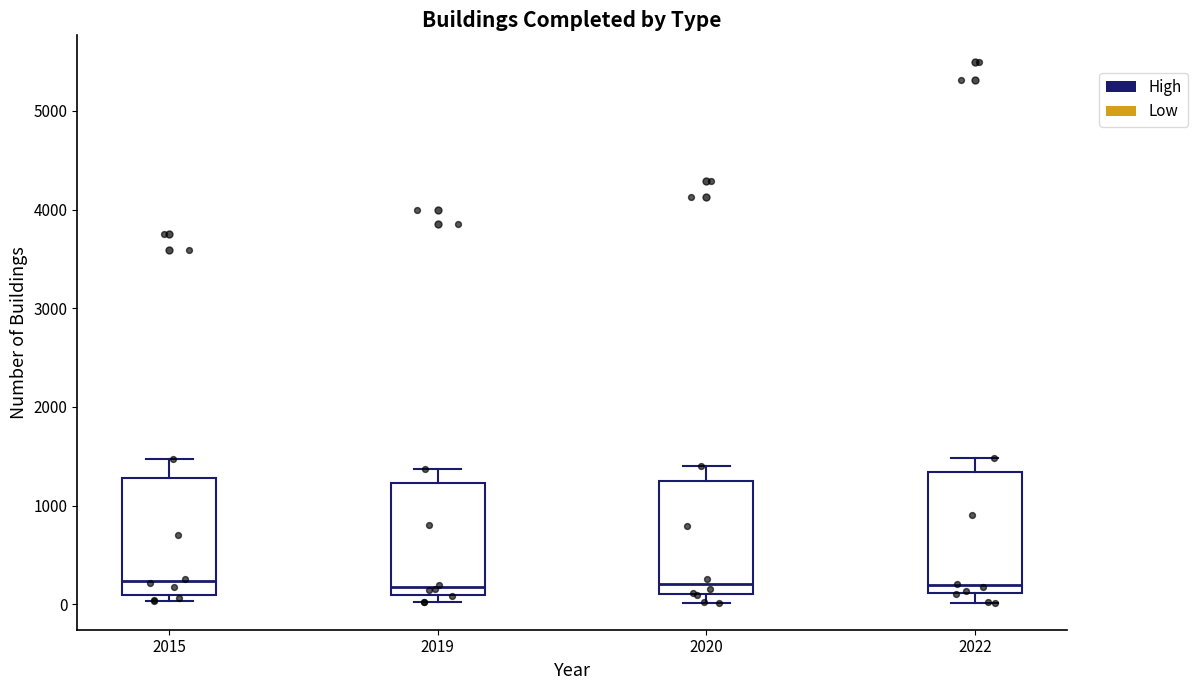

Reading left to right, read every box against the y-axis: the position of its median line, the range the box covers, and the ends of its whiskers. The values are not printed on the chart, so give them approximately, as read against the axis.

2015: median 200, box 100 to 1300, whiskers 0 to 1500
2019: median 200, box 100 to 1200, whiskers 0 to 1400
2020: median 200, box 100 to 1200, whiskers 0 to 1400
2022: median 200, box 100 to 1300, whiskers 0 to 1500